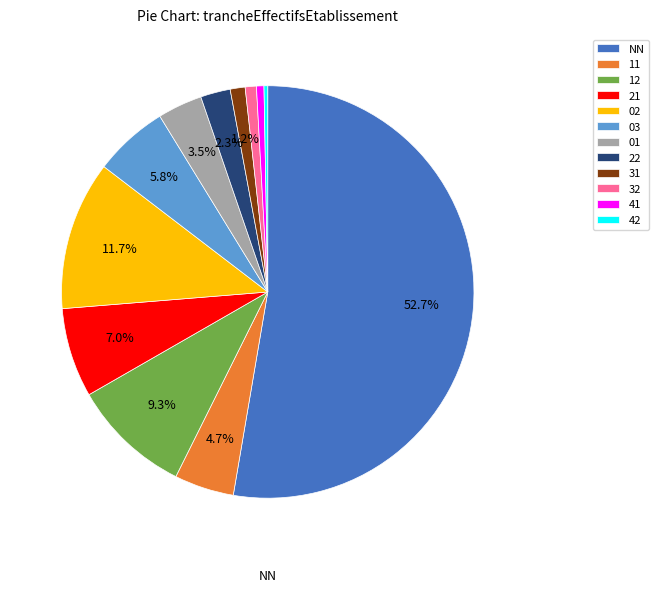

Is it true that 03 is 6% of the pie?

True